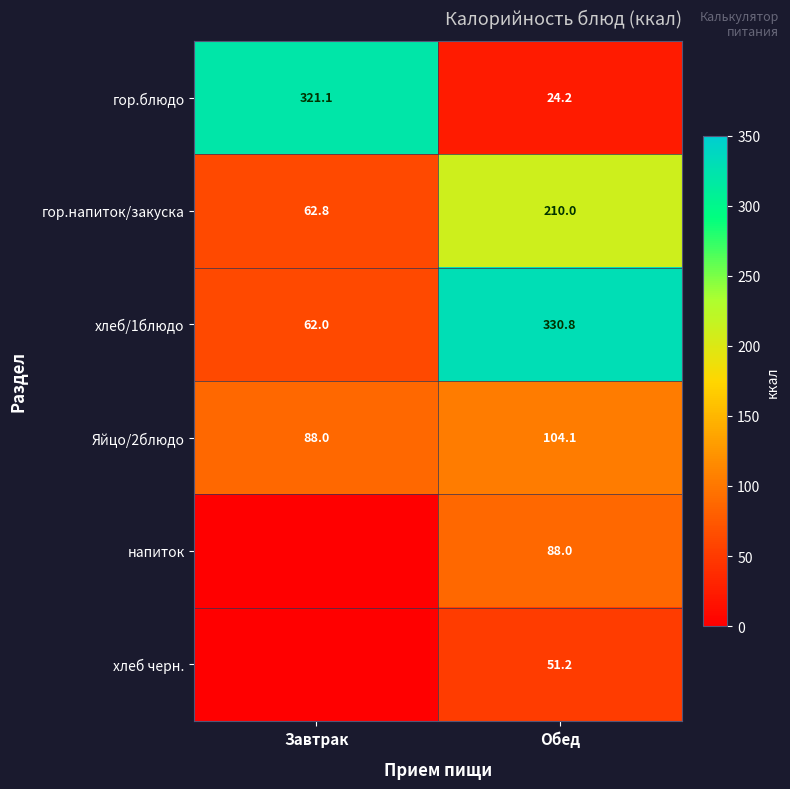

What is the average value of the гор.напиток/закуска series?

136.4